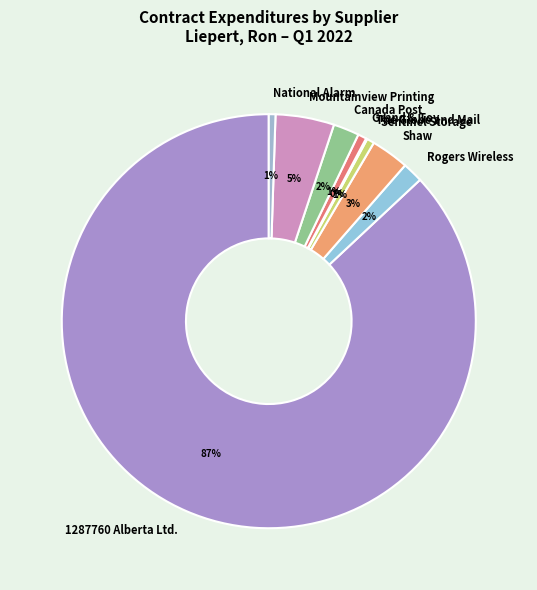

What is the largest slice in the pie chart?

1287760 Alberta Ltd.